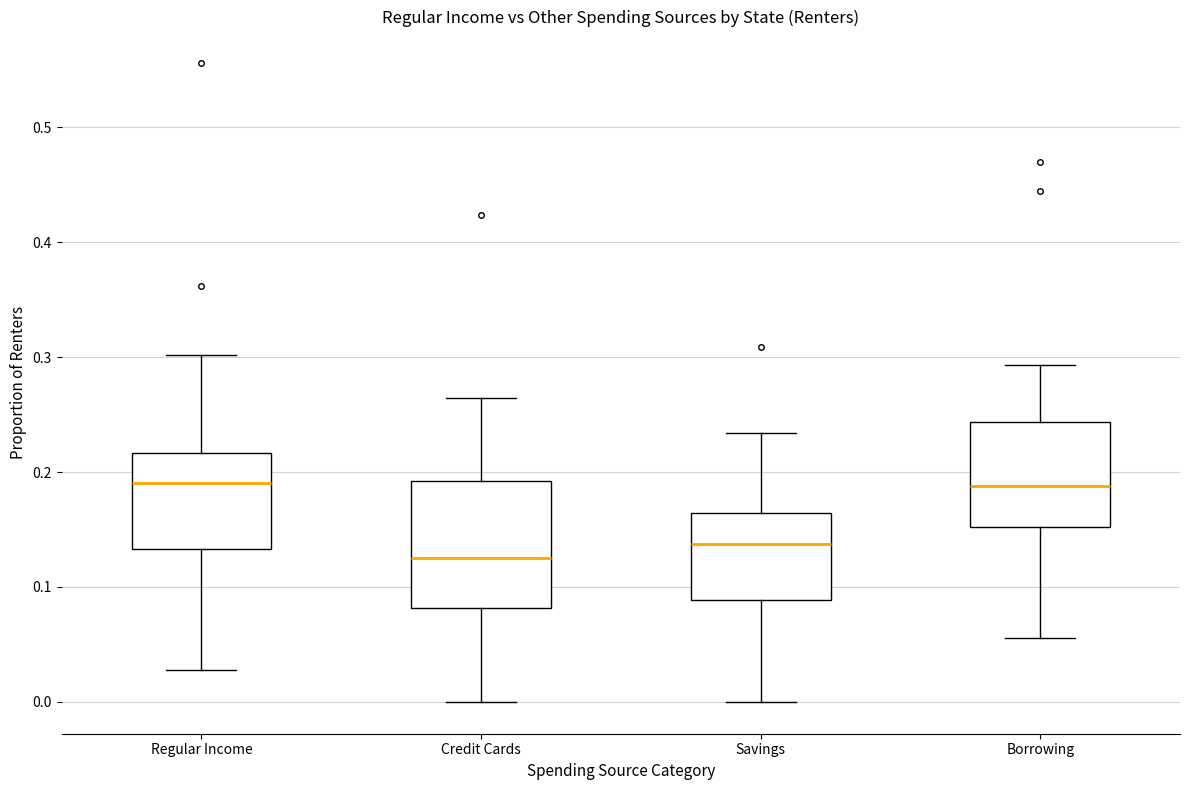

Which box is the tallest, from its lower edge to its upper edge?

Credit Cards